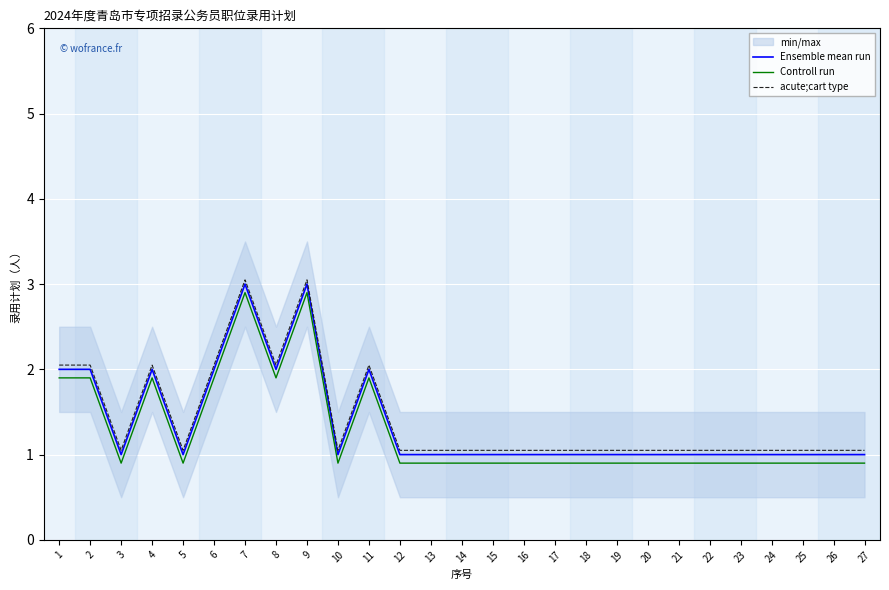

Which series has the largest total across all categories?

acute;cart type